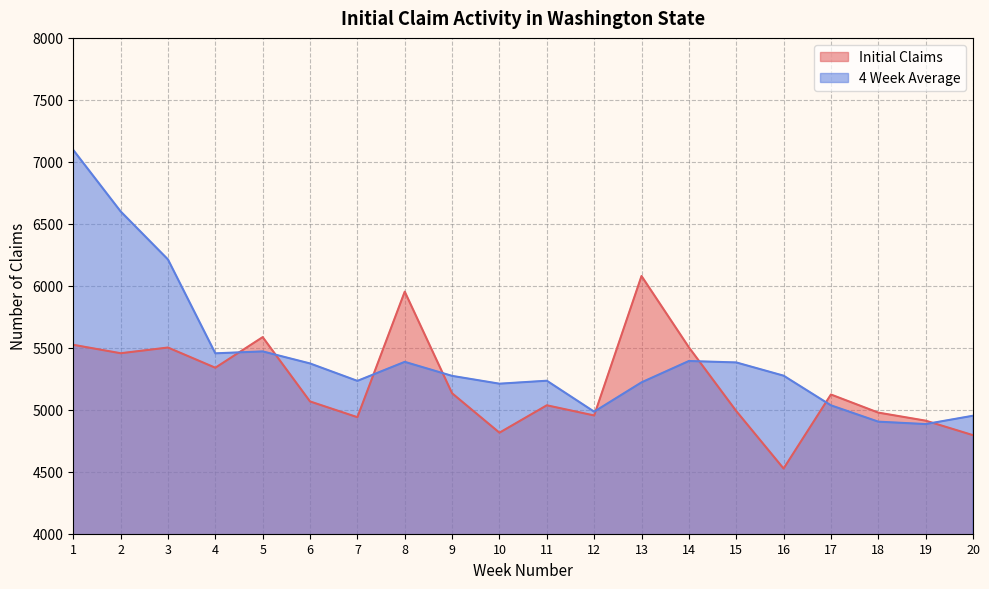

After their last crossing, which series has the higher values: 4 Week Average or Initial Claims?

4 Week Average